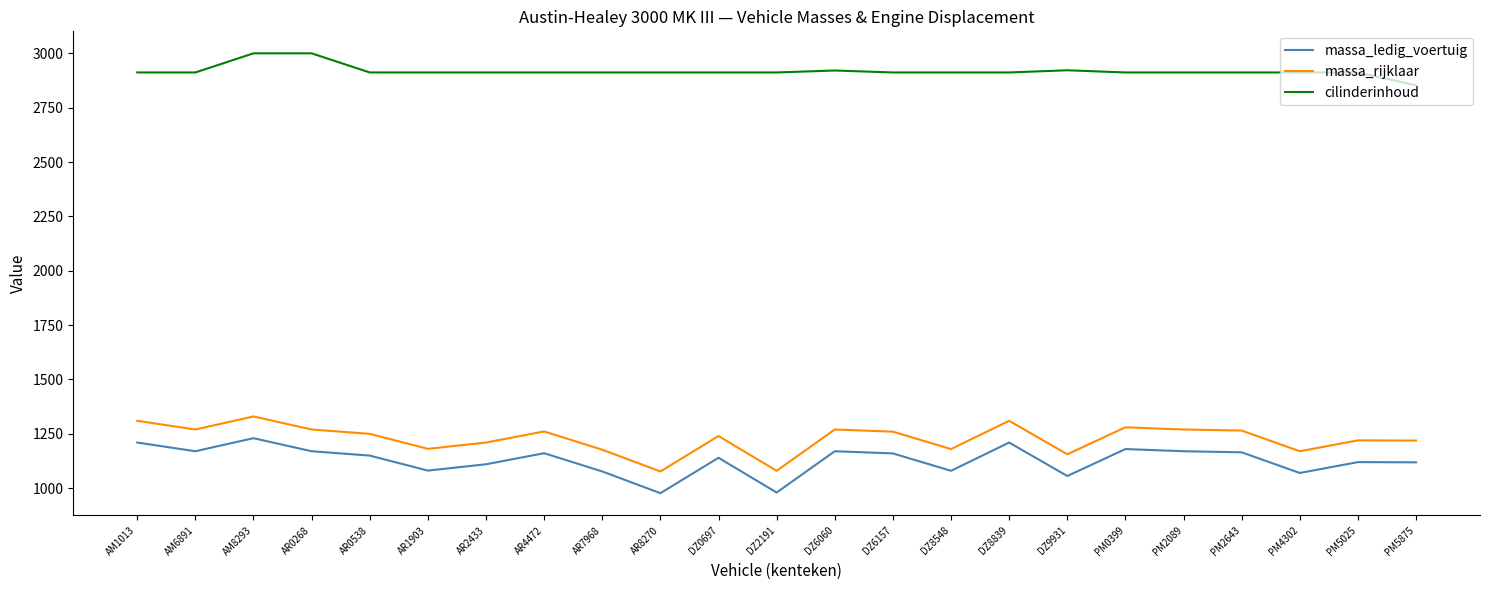

True or false: massa_rijklaar and massa_ledig_voertuig cross at least once.

False